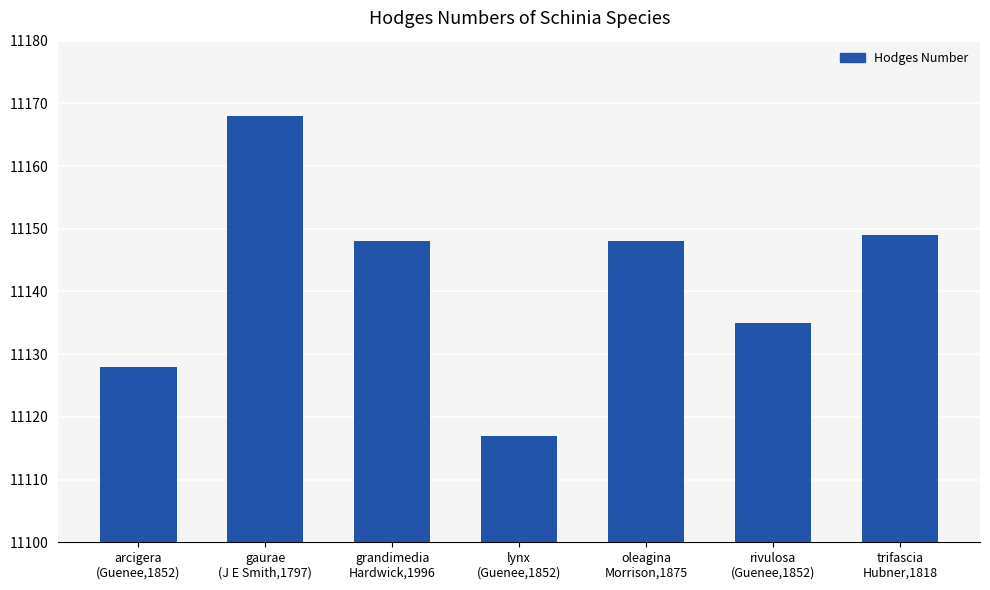

What is the minimum value shown in the chart?

11117.0